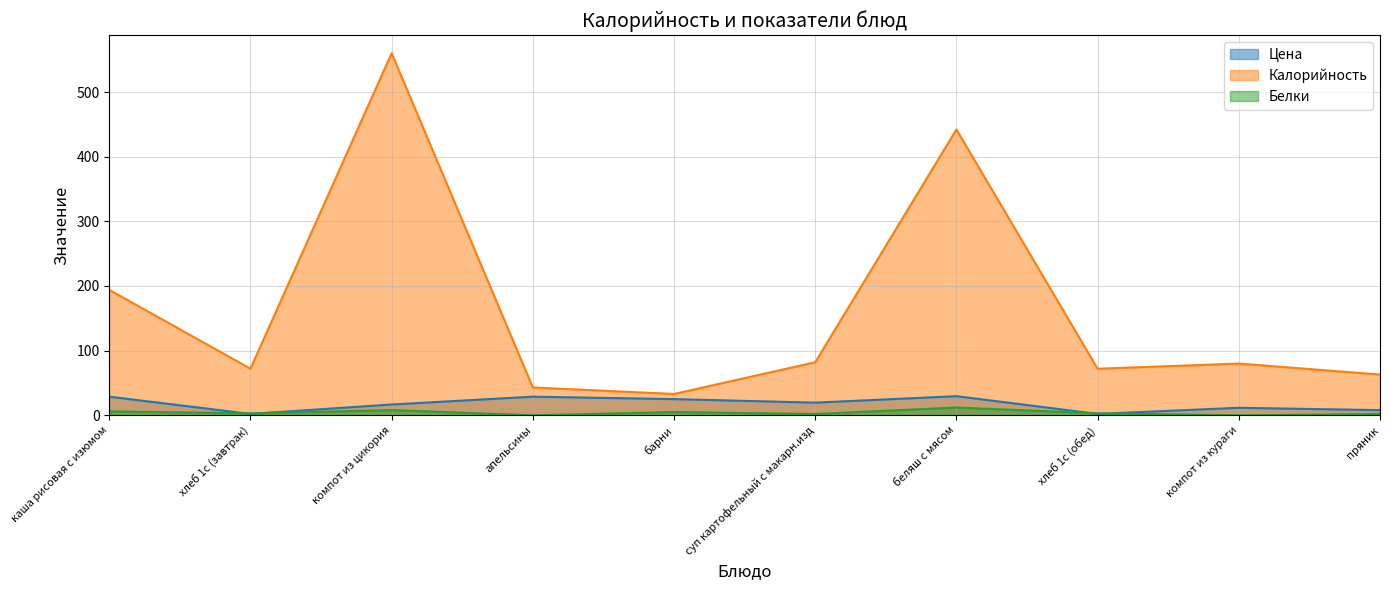

True or false: Цена has more than 2 interior local peaks.

True